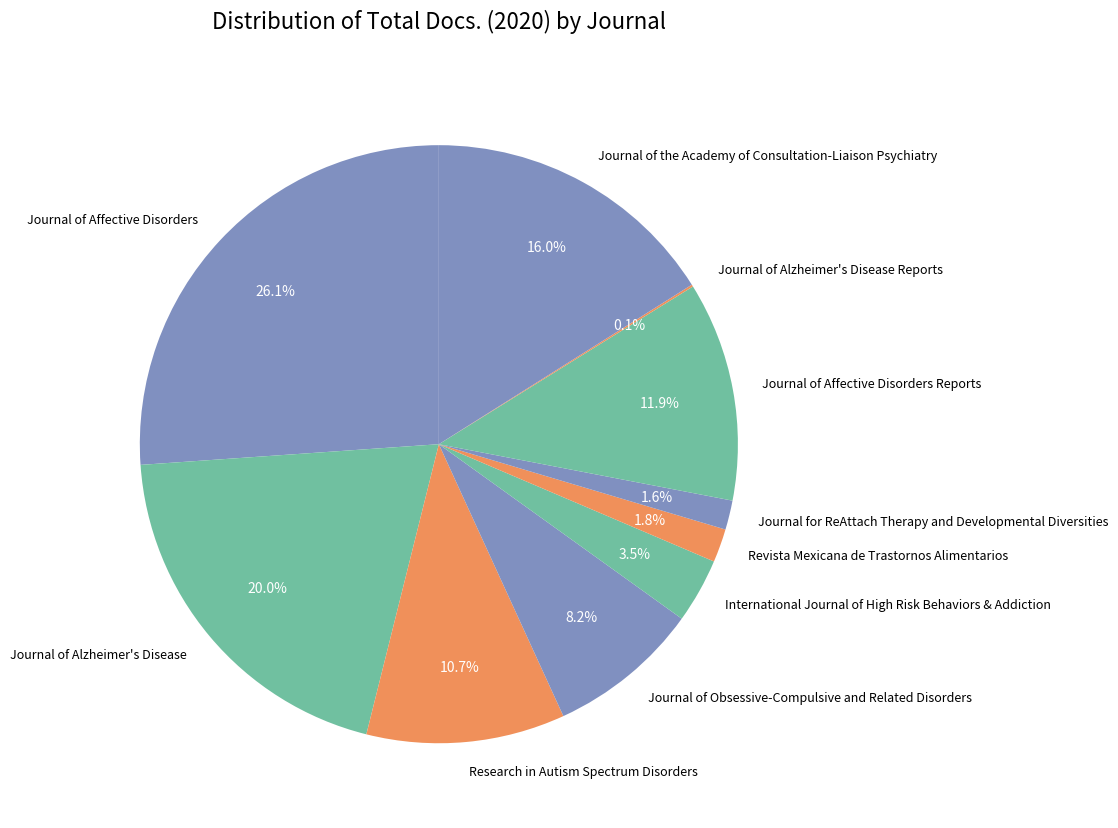

Do Journal of the Academy of Consultation-Liaison Psychiatry and Journal of Alzheimer's Disease together represent more than half of the pie?

No